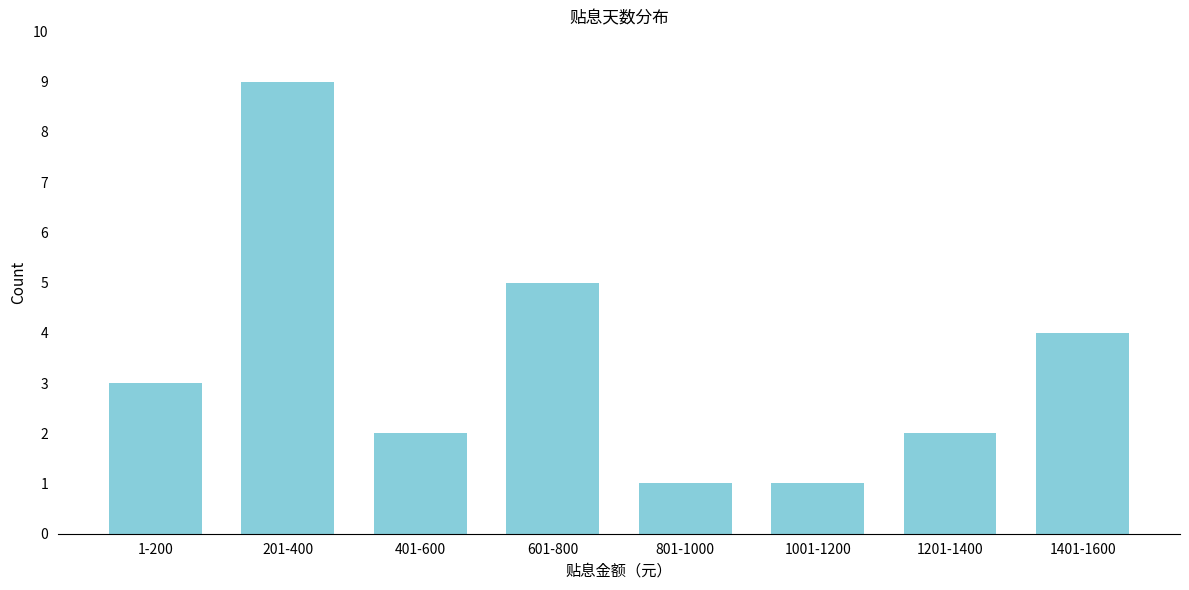

Reading left to right, list all the values displayed in this chart.

1-200=3	201-400=9	401-600=2	601-800=5	801-1000=1	1001-1200=1	1201-1400=2	1401-1600=4